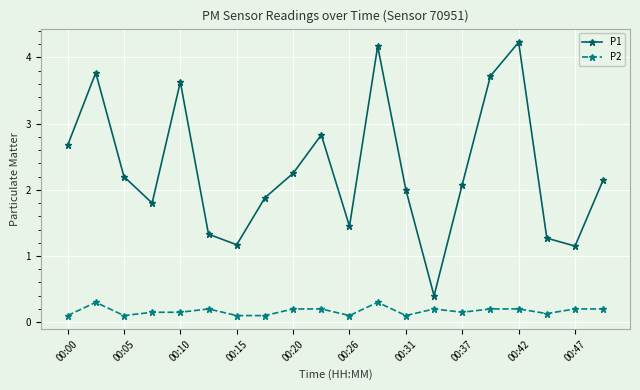

What is the minimum value for P1?

0.4